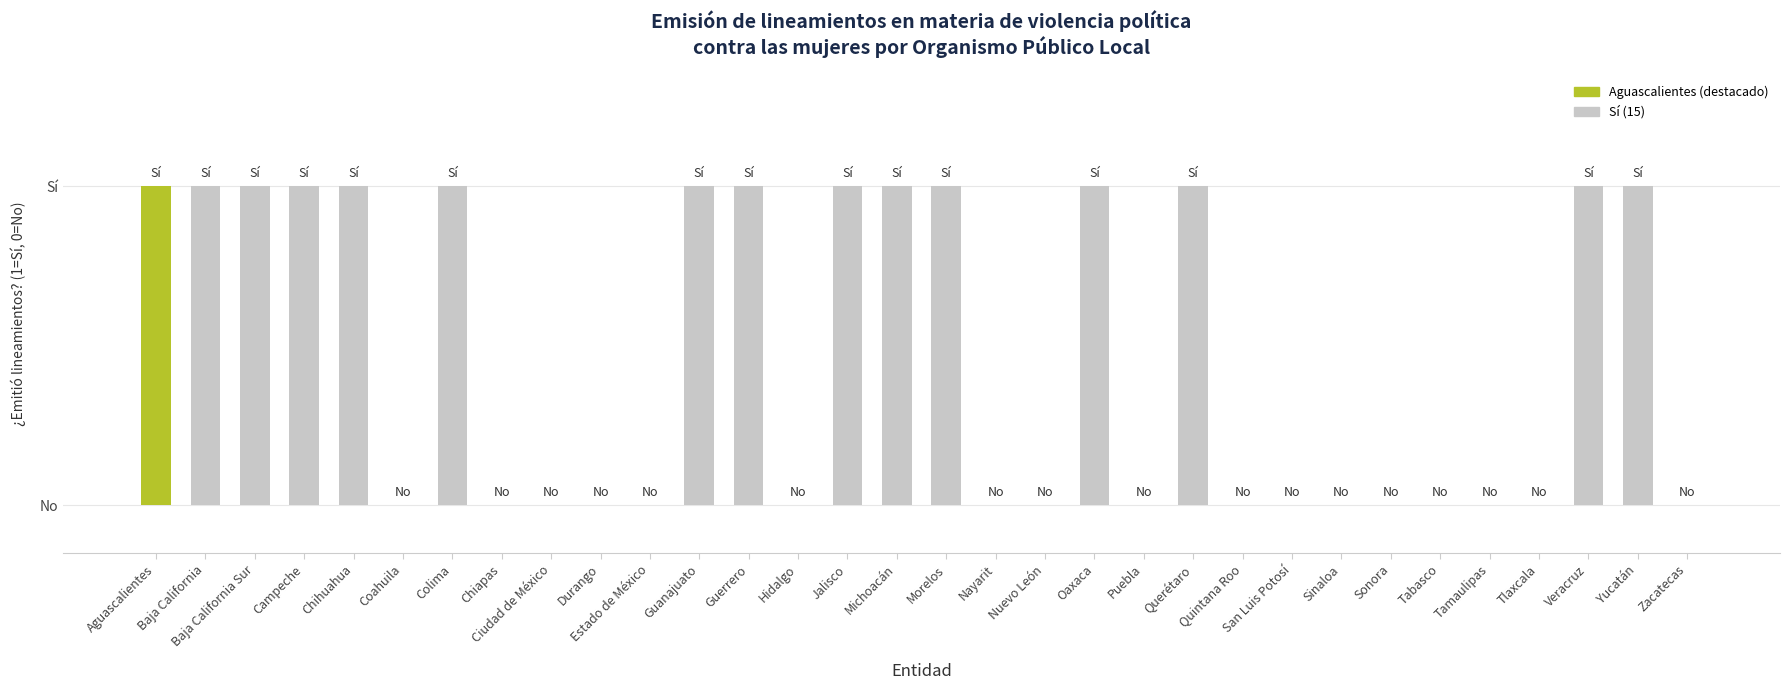

Reading left to right, what are all the values shown in this chart?

Aguascalientes=1	Baja California=1	Baja California Sur=1	Campeche=1	Chihuahua=1	Coahuila=0	Colima=1	Chiapas=0	Ciudad de México=0	Durango=0	Estado de México=0	Guanajuato=1	Guerrero=1	Hidalgo=0	Jalisco=1	Michoacán=1	Morelos=1	Nayarit=0	Nuevo León=0	Oaxaca=1	Puebla=0	Querétaro=1	Quintana Roo=0	San Luis Potosí=0	Sinaloa=0	Sonora=0	Tabasco=0	Tamaulipas=0	Tlaxcala=0	Veracruz=1	Yucatán=1	Zacatecas=0